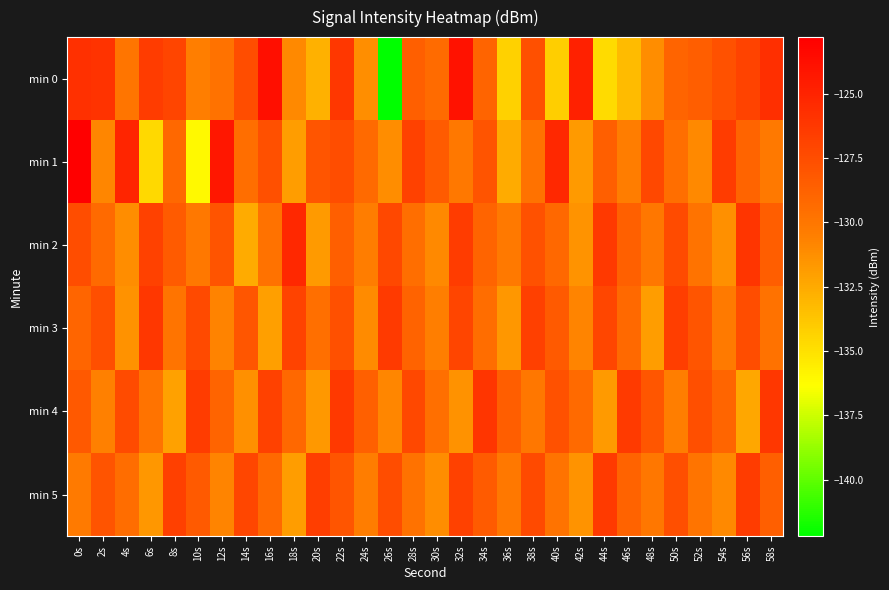

Rank the series at 40s from lowest to highest value.

min 0, min 5, min 2, min 3, min 4, min 1